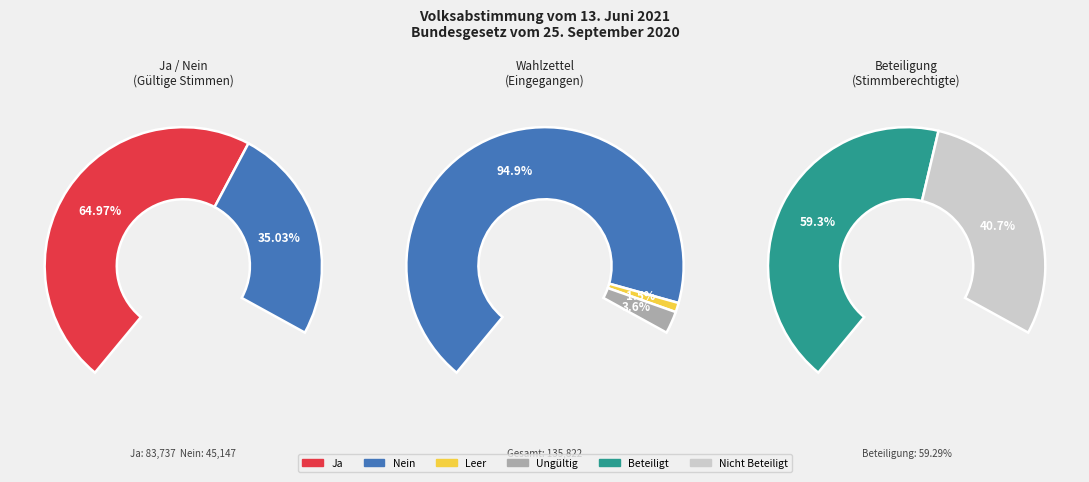

What is the total percentage of Nein and Ja?

100.0%